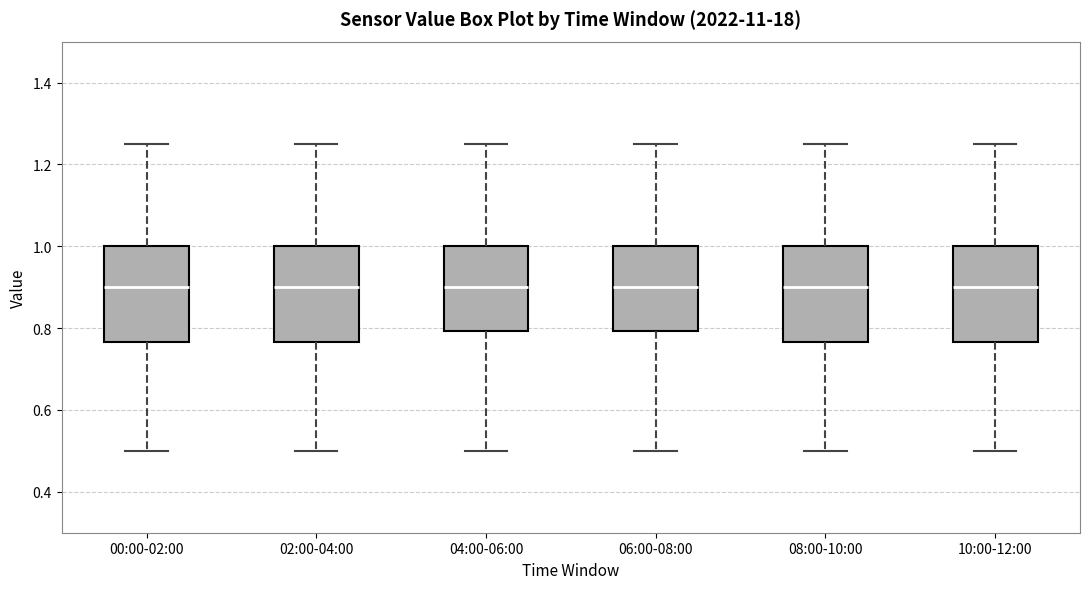

Reading left to right, read every box against the y-axis: the position of its median line, the range the box covers, and the ends of its whiskers. The values are not printed on the chart, so give them approximately, as read against the axis.

00:00-02:00: median 0.90, box 0.76 to 1.00, whiskers 0.50 to 1.26
02:00-04:00: median 0.90, box 0.76 to 1.00, whiskers 0.50 to 1.26
04:00-06:00: median 0.90, box 0.80 to 1.00, whiskers 0.50 to 1.26
06:00-08:00: median 0.90, box 0.80 to 1.00, whiskers 0.50 to 1.26
08:00-10:00: median 0.90, box 0.76 to 1.00, whiskers 0.50 to 1.26
10:00-12:00: median 0.90, box 0.76 to 1.00, whiskers 0.50 to 1.26